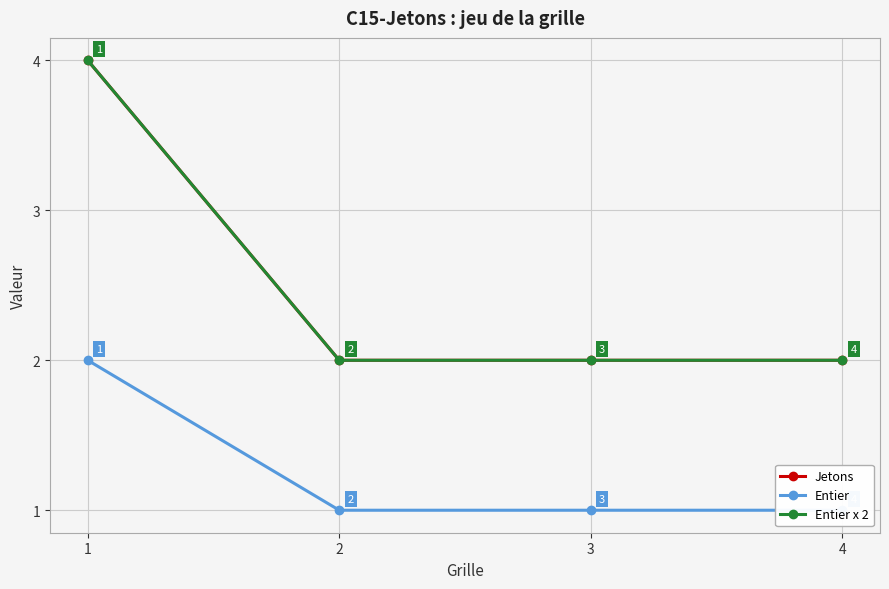

What are all the series names shown in the legend?

Jetons, Entier, Entier x 2